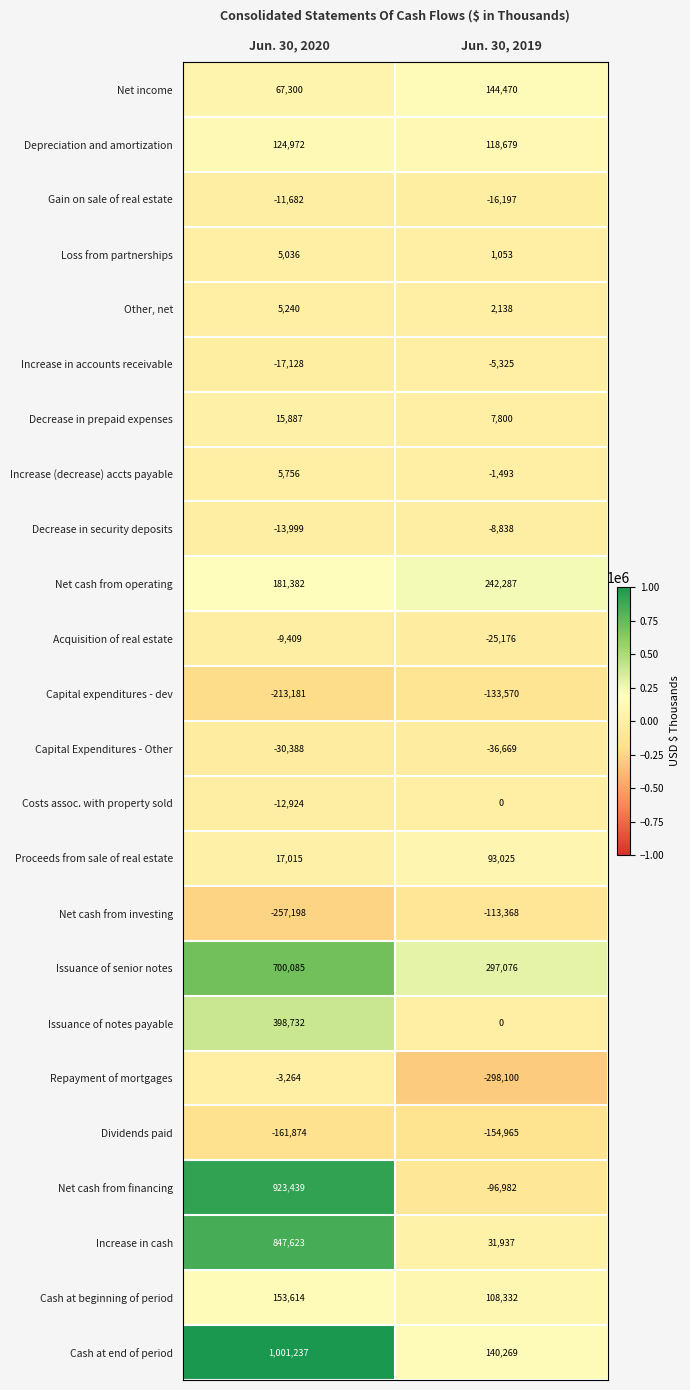

How many distinct data groups are displayed?

24